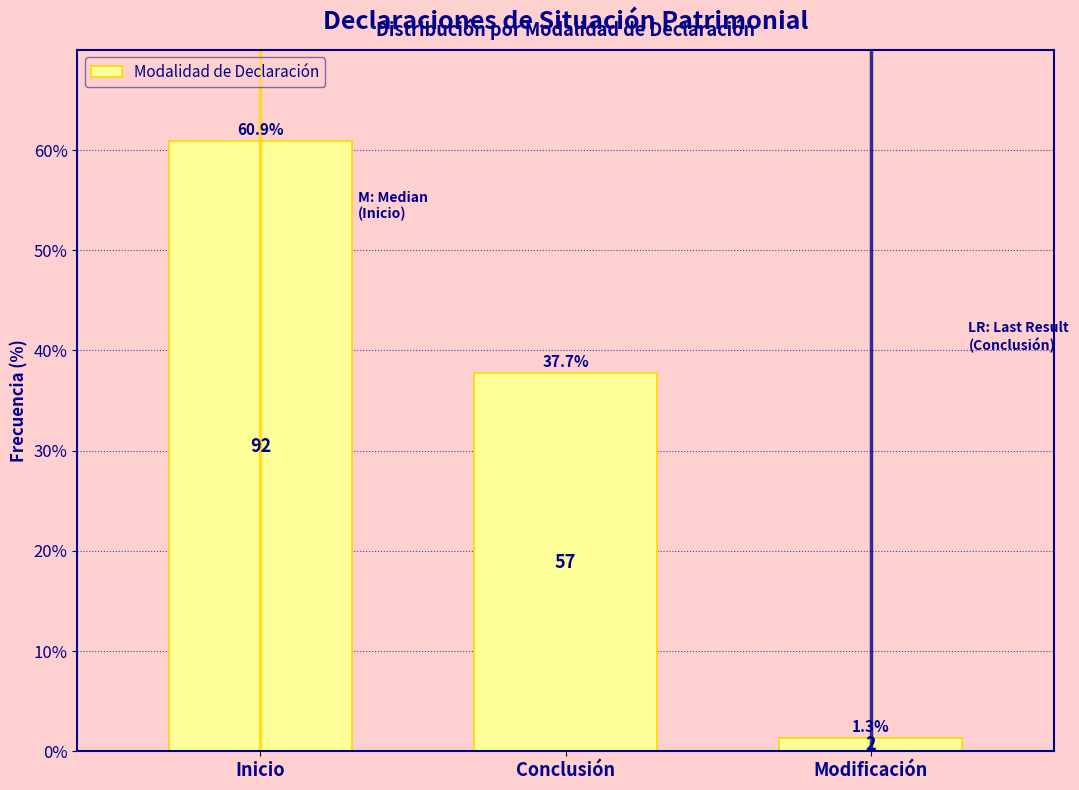

Reading left to right, list all the values displayed in this chart.

Inicio=60.9	Conclusión=37.7	Modificación=1.3